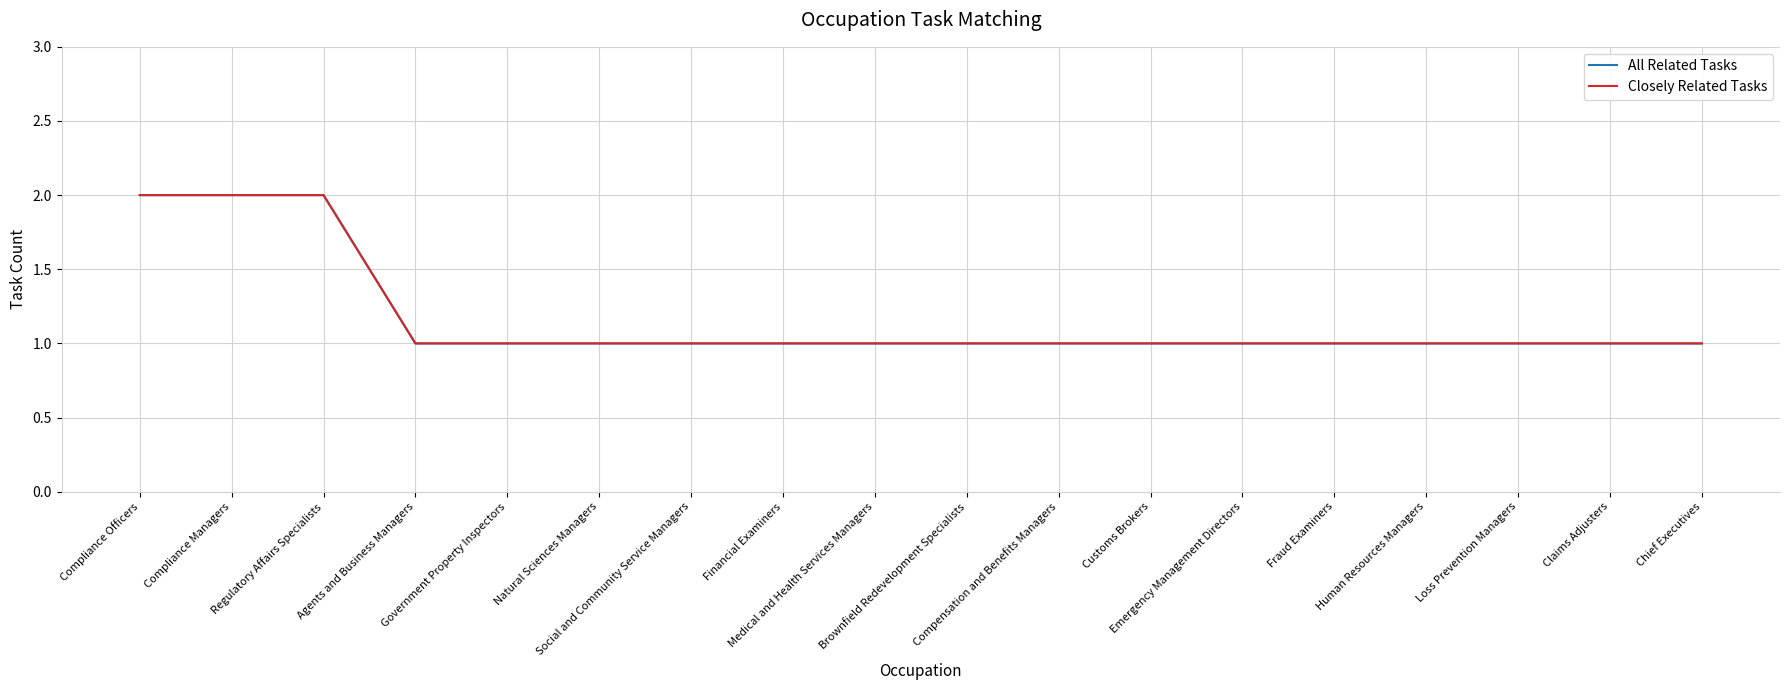

Reading left to right, extract all data points from this chart.

All Related Tasks: Compliance Officers=2	Compliance Managers=2	Regulatory Affairs Specialists=2	Agents and Business Managers=1	Government Property Inspectors=1	Natural Sciences Managers=1	Social and Community Service Managers=1	Financial Examiners=1	Medical and Health Services Managers=1	Brownfield Redevelopment Specialists=1	Compensation and Benefits Managers=1	Customs Brokers=1	Emergency Management Directors=1	Fraud Examiners=1	Human Resources Managers=1	Loss Prevention Managers=1	Claims Adjusters=1	Chief Executives=1
Closely Related Tasks: Compliance Officers=2	Compliance Managers=2	Regulatory Affairs Specialists=2	Agents and Business Managers=1	Government Property Inspectors=1	Natural Sciences Managers=1	Social and Community Service Managers=1	Financial Examiners=1	Medical and Health Services Managers=1	Brownfield Redevelopment Specialists=1	Compensation and Benefits Managers=1	Customs Brokers=1	Emergency Management Directors=1	Fraud Examiners=1	Human Resources Managers=1	Loss Prevention Managers=1	Claims Adjusters=1	Chief Executives=1